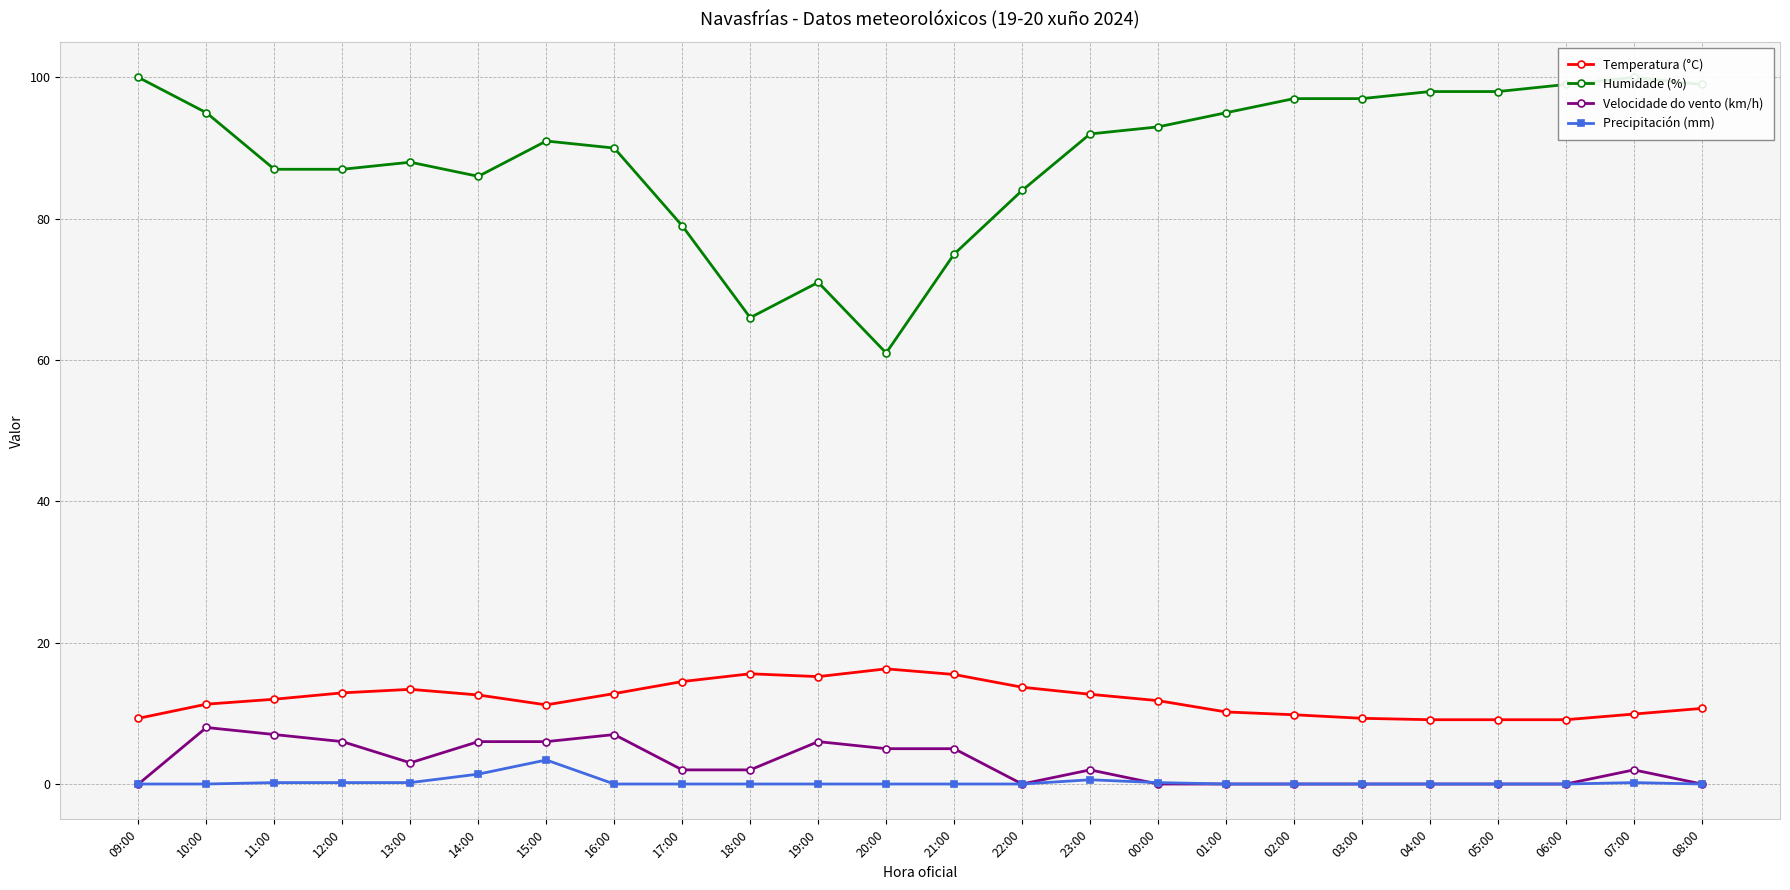

Reading left to right, list all the values displayed in this chart.

Temperatura (°C): 9.3	11.3	12.0	12.9	13.4	12.6	11.2	12.8	14.5	15.6	15.2	16.3	15.5	13.7	12.7	11.8	10.2	9.8	9.3	9.1	9.1	9.1	9.9	10.7
Humidade (%): 100.0	95.0	87.0	87.0	88.0	86.0	91.0	90.0	79.0	66.0	71.0	61.0	75.0	84.0	92.0	93.0	95.0	97.0	97.0	98.0	98.0	99.0	100.0	99.0
Velocidade do vento (km/h): 0.0	8.0	7.0	6.0	3.0	6.0	6.0	7.0	2.0	2.0	6.0	5.0	5.0	0.0	2.0	0.0	0.0	0.0	0.0	0.0	0.0	0.0	2.0	0.0
Precipitación (mm): 0.0	0.0	0.2	0.2	0.2	1.4	3.4	0.0	0.0	0.0	0.0	0.0	0.0	0.0	0.6	0.2	0.0	0.0	0.0	0.0	0.0	0.0	0.2	0.0